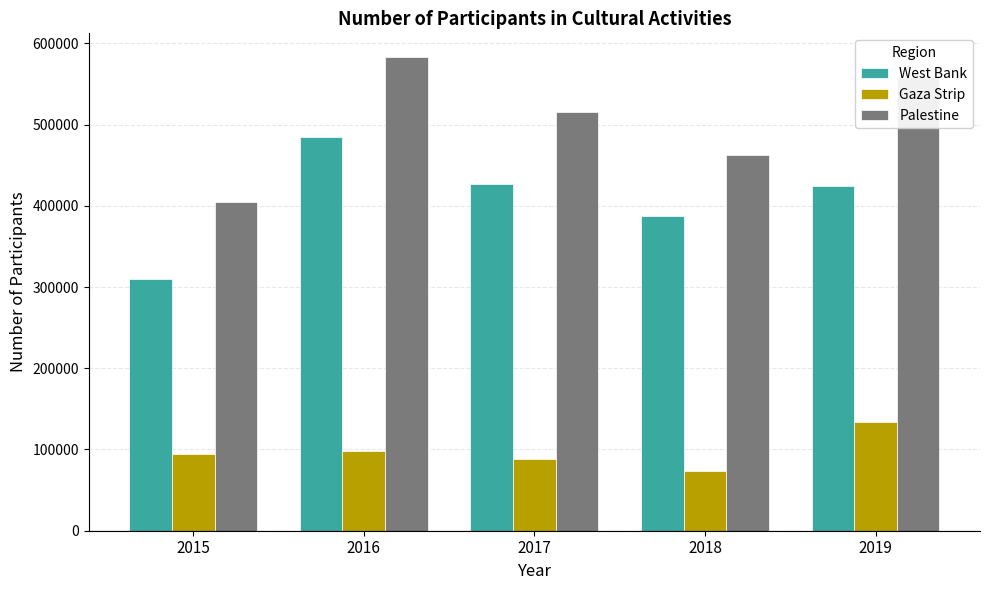

Reading right to left, transcribe all the data shown in this chart.

West Bank: 2019=424216	2018=387973	2017=427029	2016=484436	2015=310289
Gaza Strip: 2019=134038	2018=74057	2017=87999	2016=98683	2015=94577
Palestine: 2019=558254	2018=462030	2017=515028	2016=583119	2015=404866